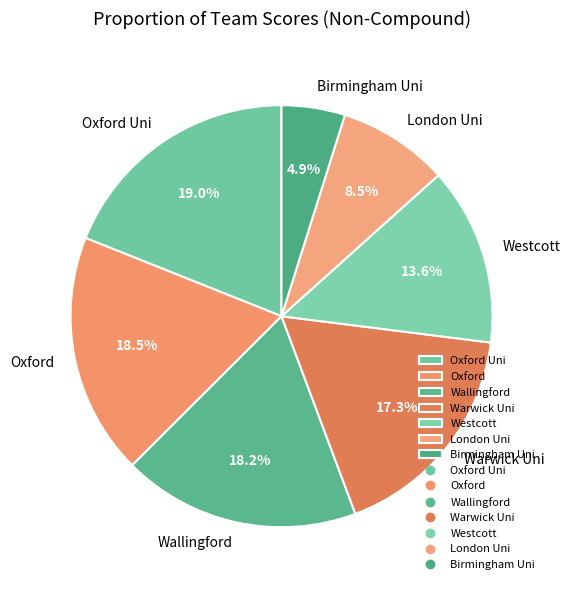

What portion of the pie excludes Birmingham Uni?

95.1%